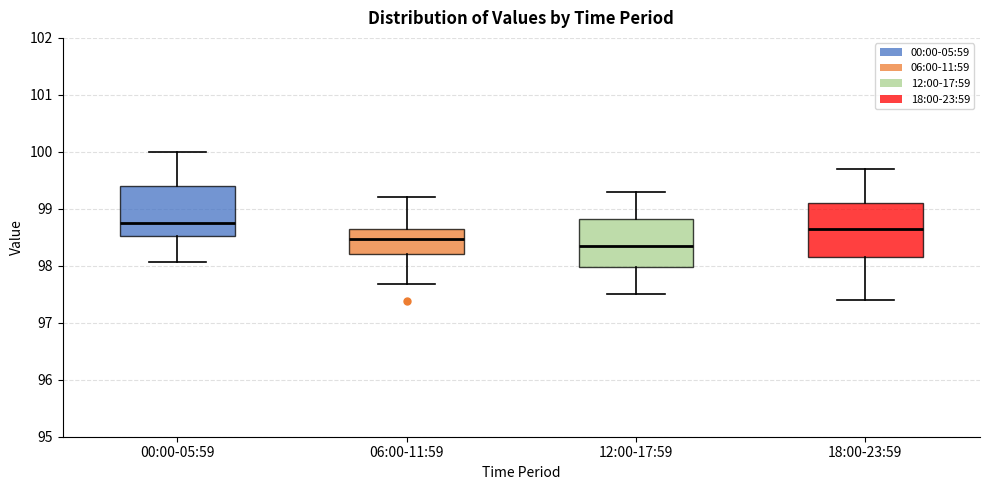

Where does the upper whisker of the box for 12:00-17:59 end on the y-axis? The values are not printed on the chart, so give them approximately, as read against the axis.

99.3